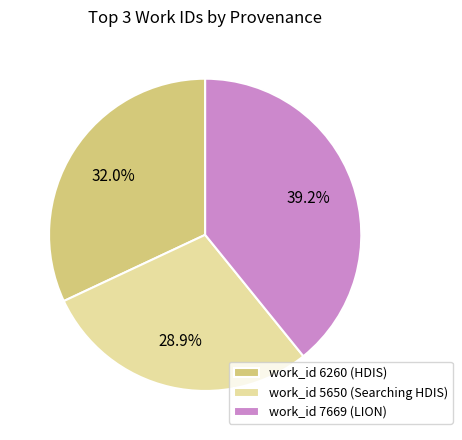

What is the largest slice in the pie chart?

work_id 7669 (LION)